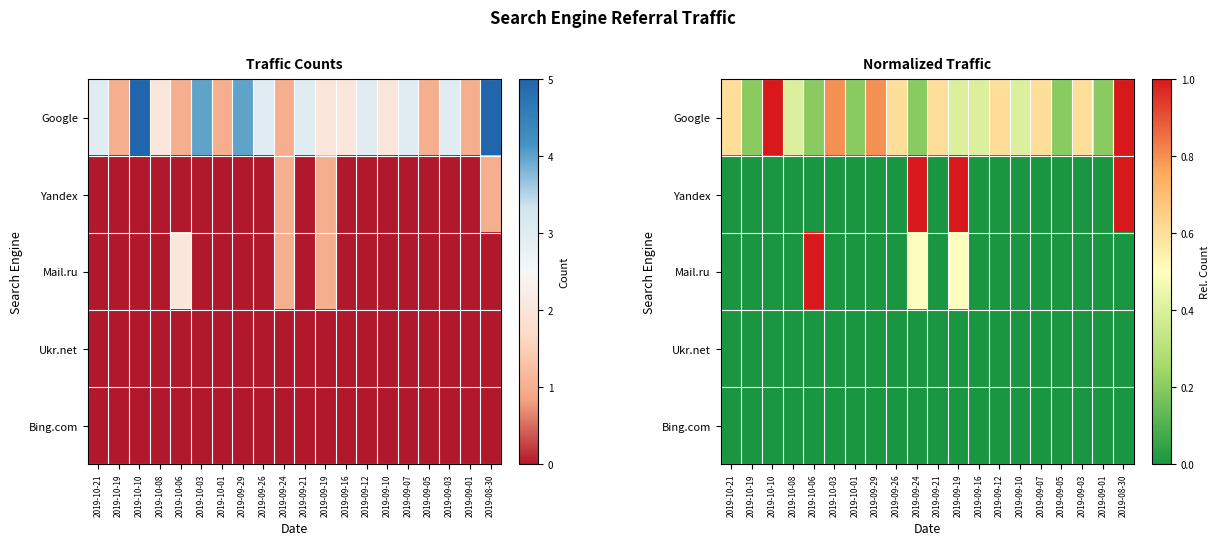

What is the total value across all series at 2019-10-21?

0.6